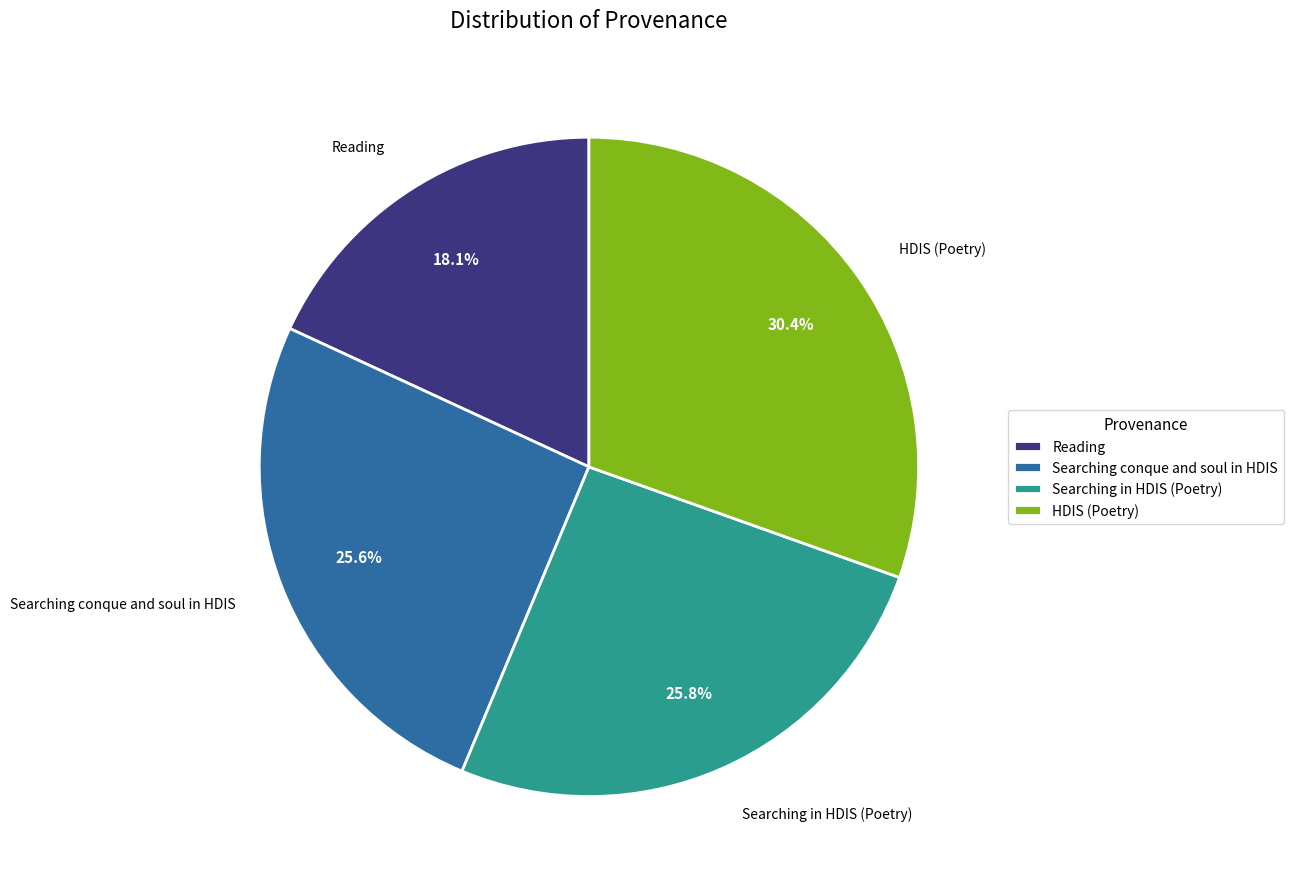

What is the total percentage of HDIS (Poetry) and Searching in HDIS (Poetry)?

56.3%